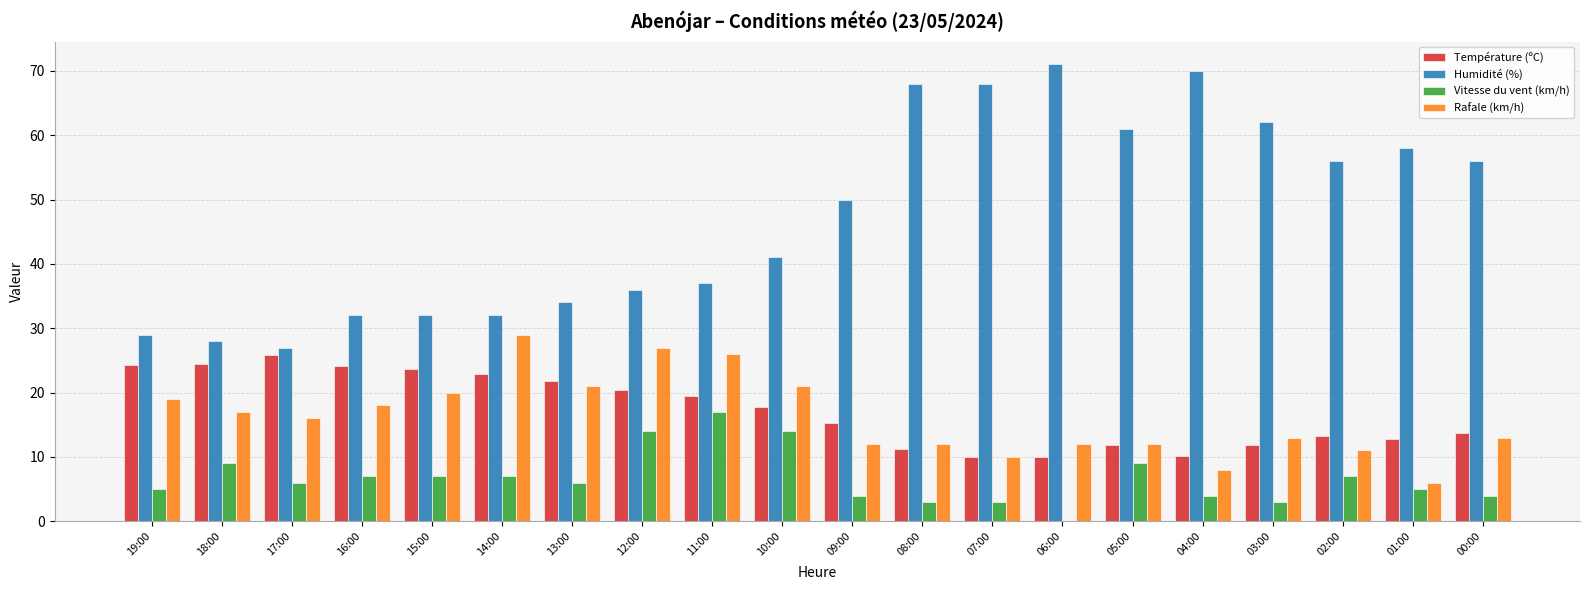

What is the difference between the Température (ºC) values at 13:00 and 17:00?

4.1